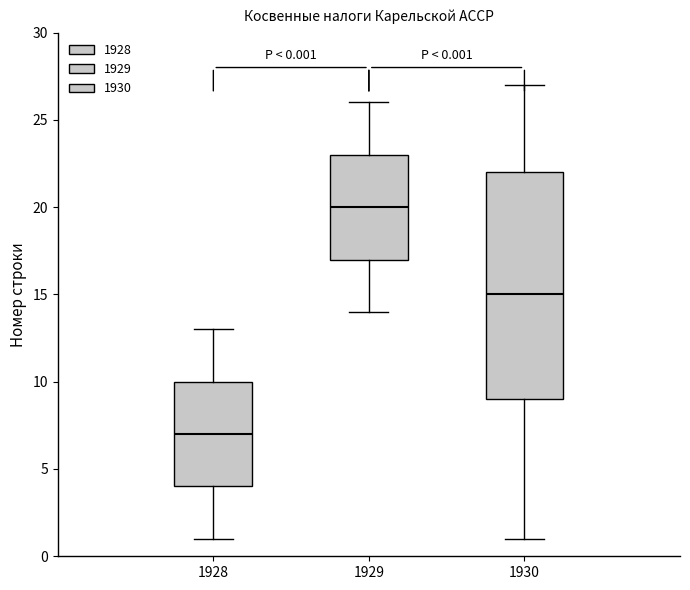

Comparing the boxes themselves (not the whiskers), which one is the tallest?

1930